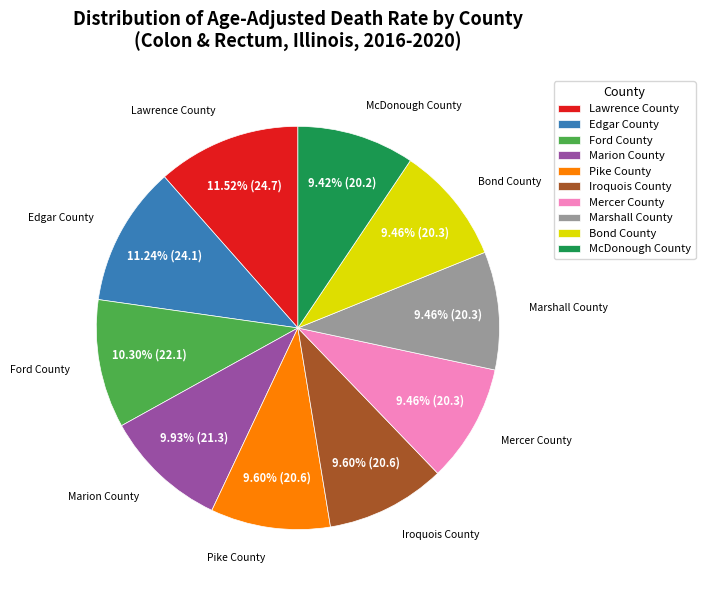

How many slices are in this pie chart?

10